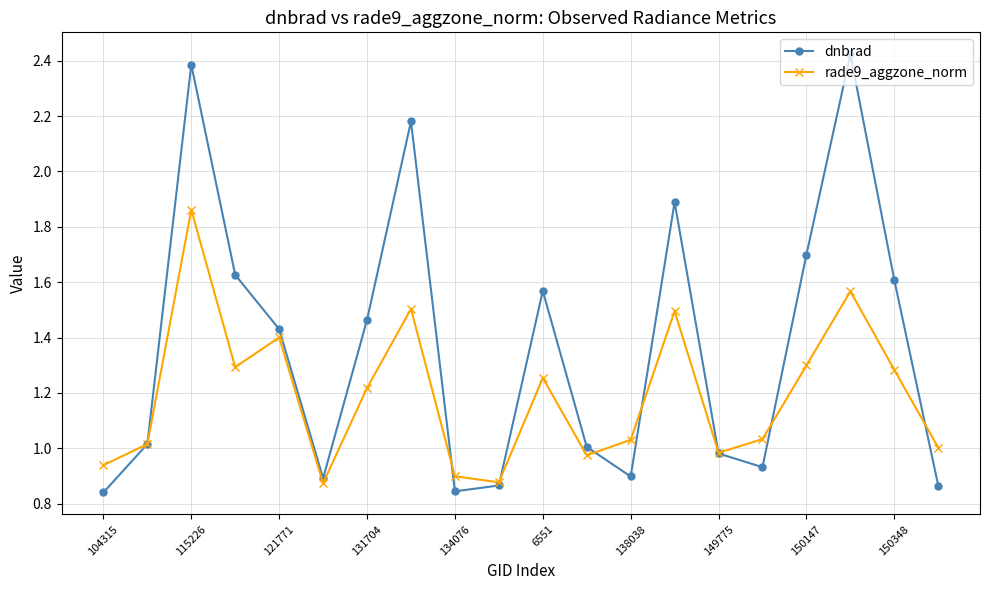

True or false: rade9_aggzone_norm has more than 2 points higher than both neighbors.

True